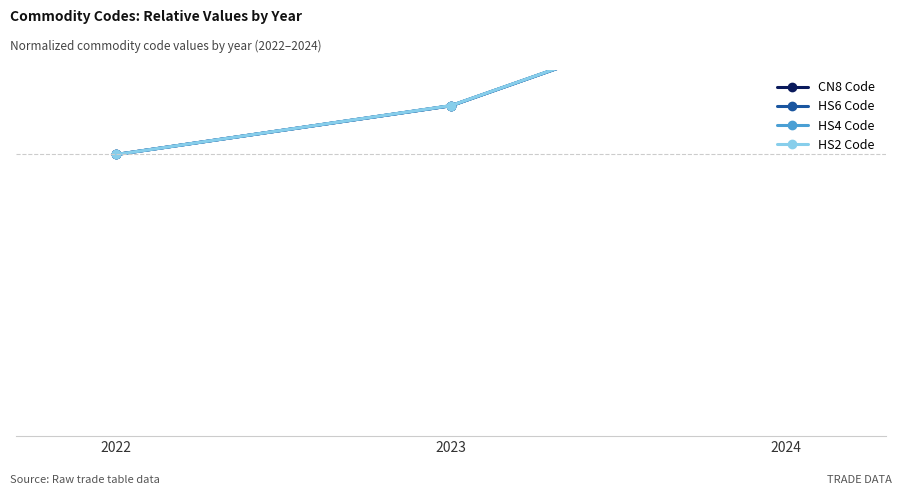

Is the value of HS4 Code at 2024 greater than the value of HS2 Code at 2024?

No